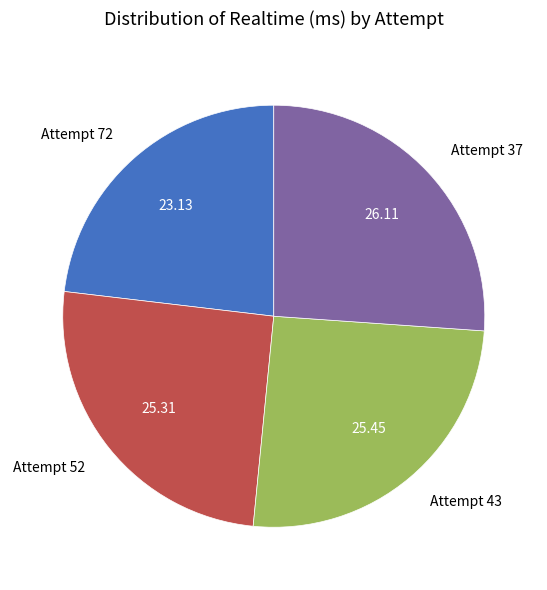

Do Attempt 43 and Attempt 37 together represent more than half of the pie?

Yes